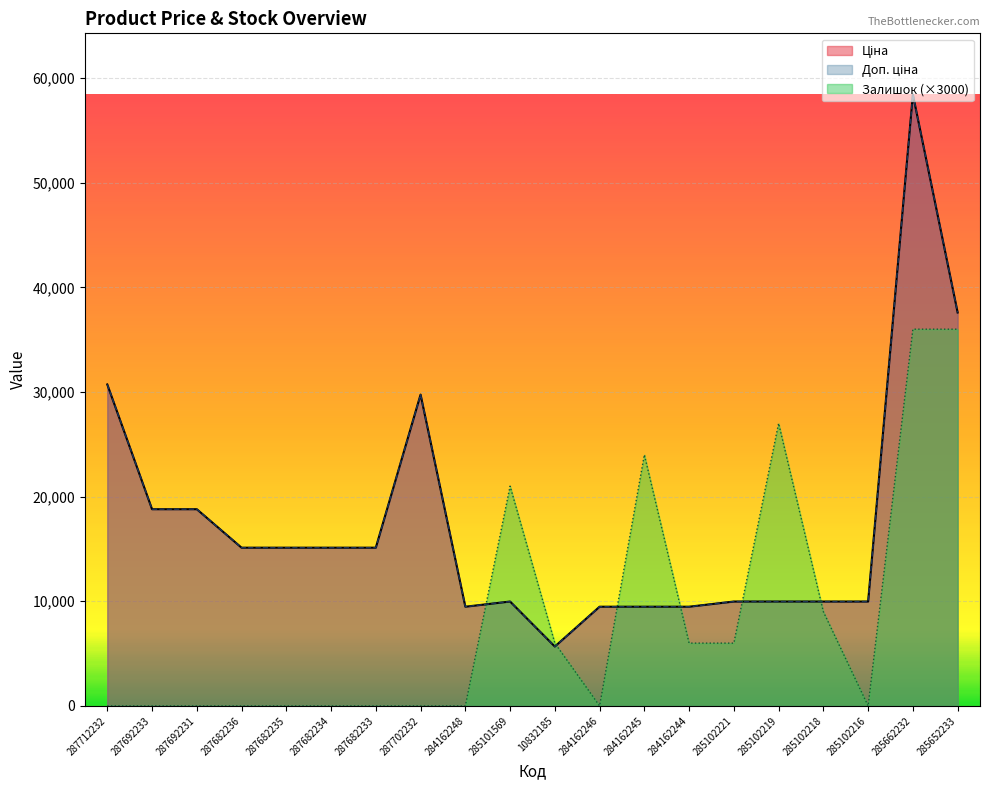

Which series ends up on top after the final intersection of Доп. ціна and Залишок?

Доп. ціна